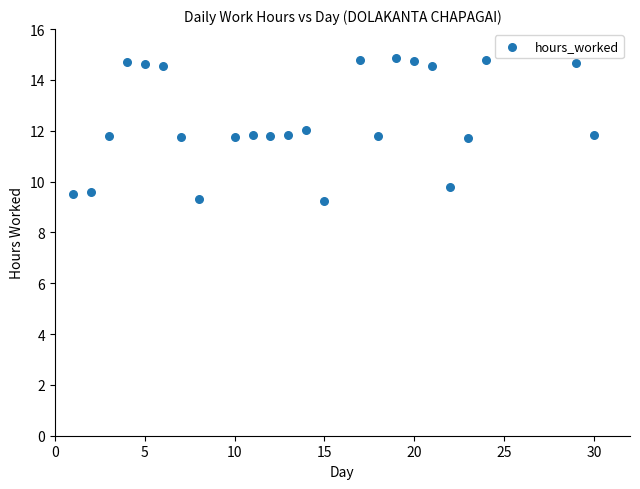

What is the range of X values (max minus min)?

29.0